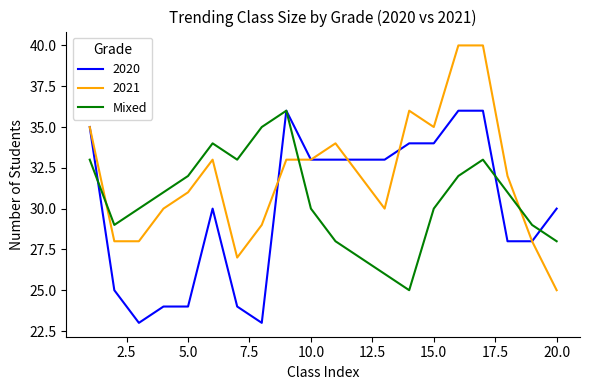

Which series has the largest range (max minus min)?

2021